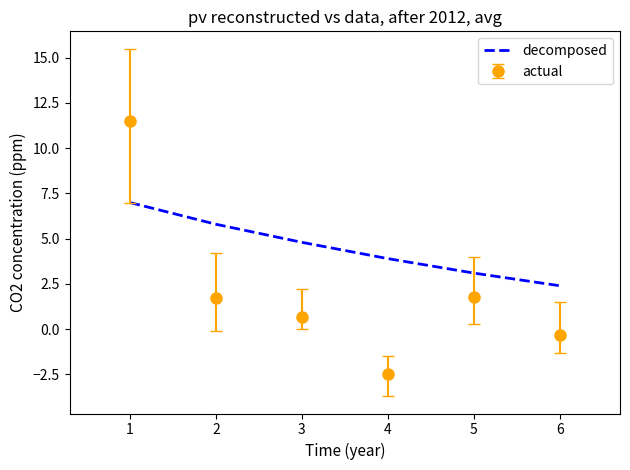

What is the highest value of the decomposed series?

7.0